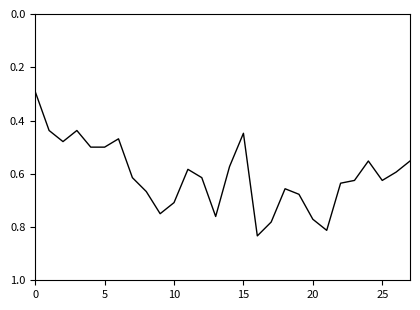

What is the minimum value shown in the chart?

0.3